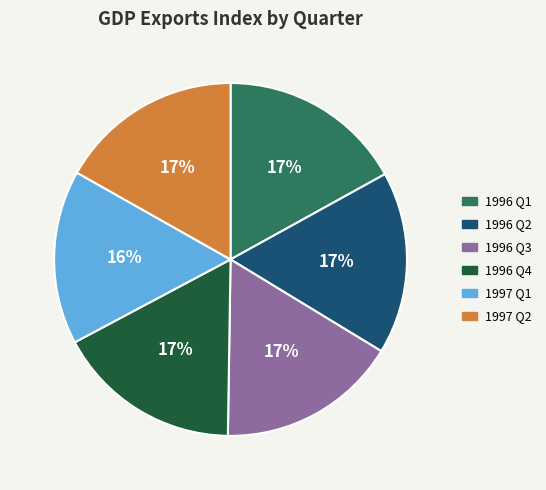

Is there any slice that represents more than half of the pie?

No